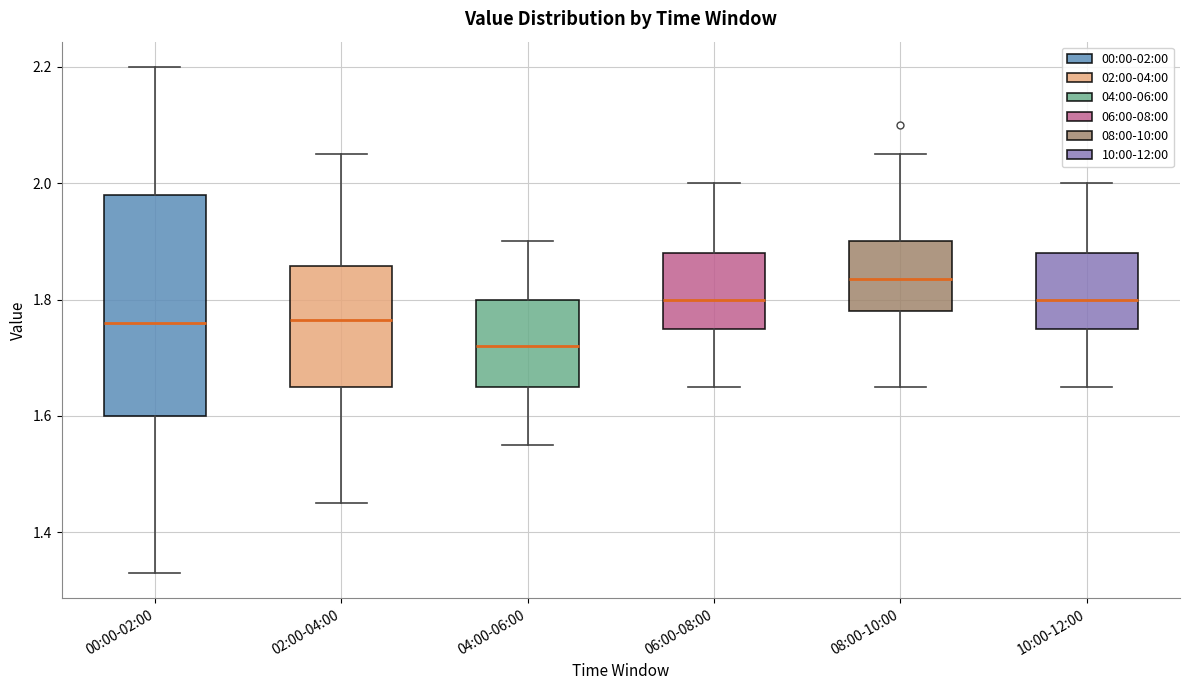

Which box has the lowest median line?

04:00-06:00